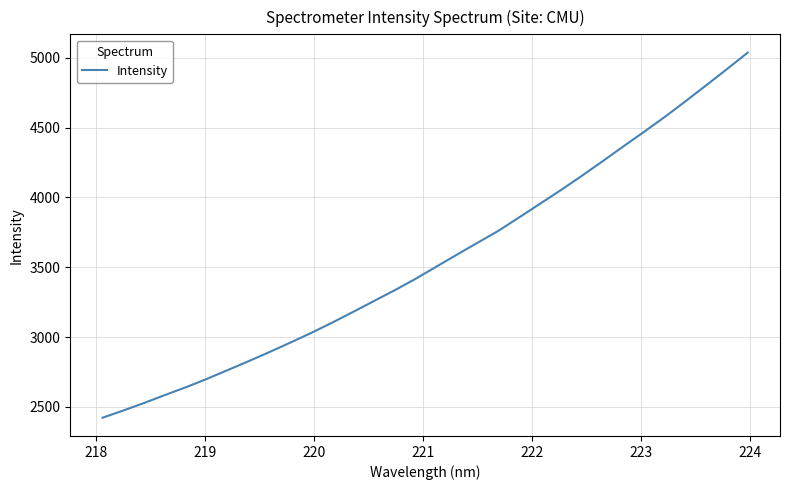

What is the difference between the maximum and minimum values?

2614.6